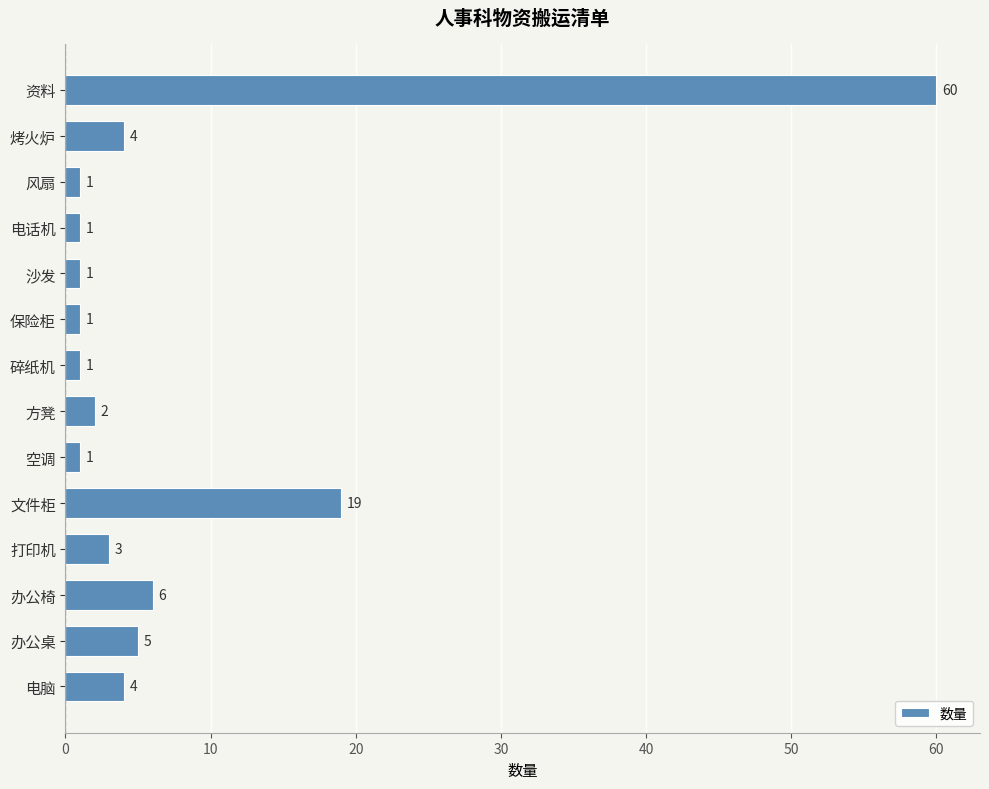

Reading bottom to top, list all the values displayed in this chart.

4	5	6	3	19	1	2	1	1	1	1	1	4	60